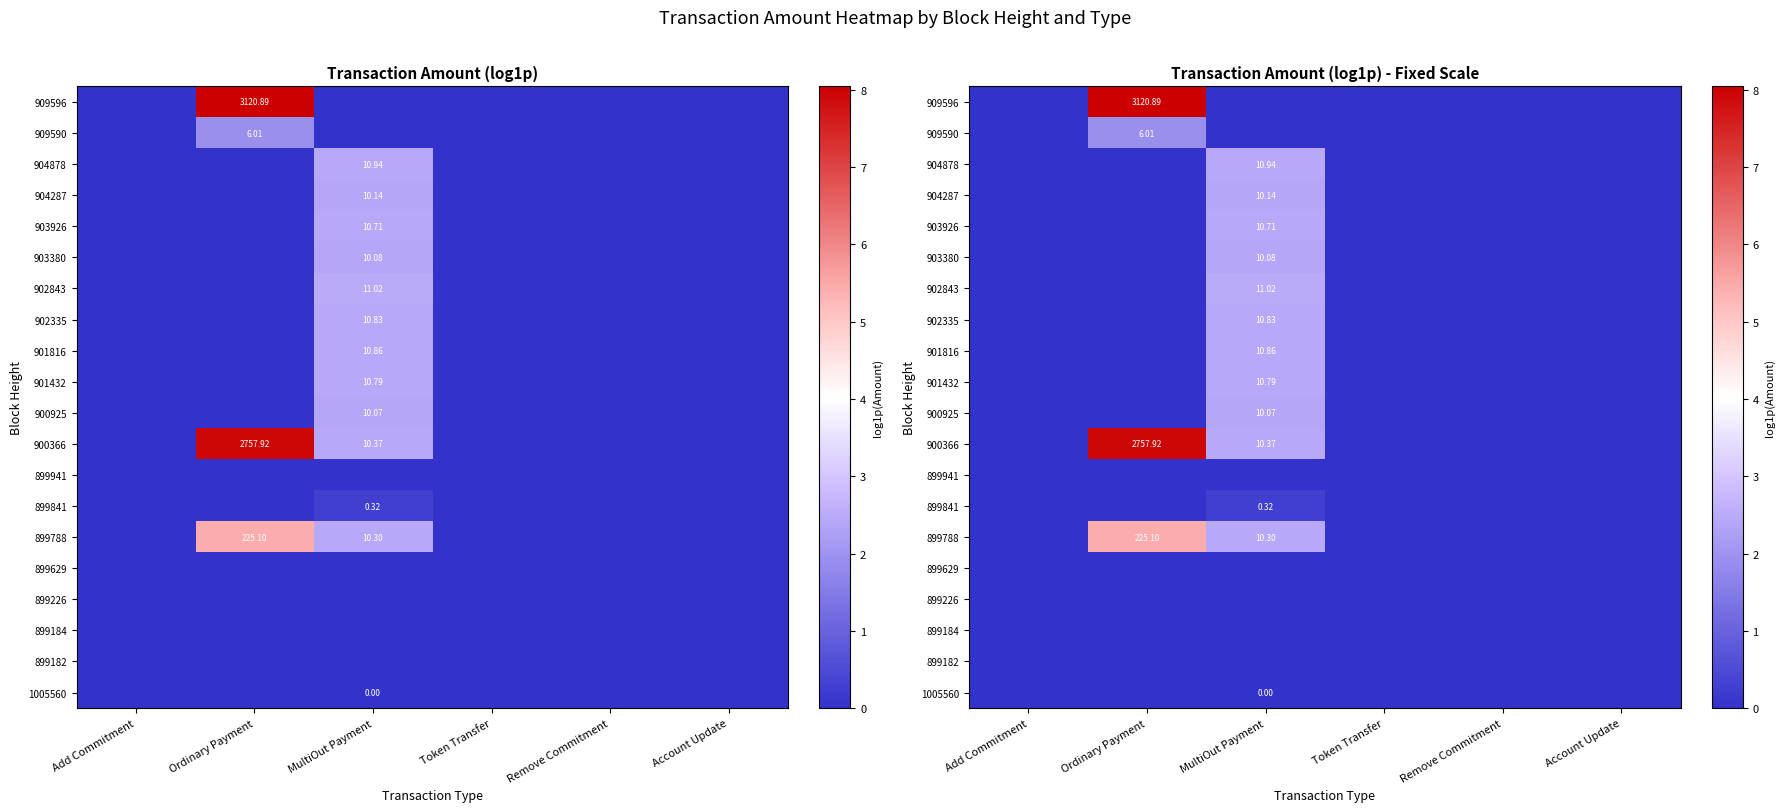

Rank the series at Ordinary Payment from lowest to highest value.

904878, 904287, 903926, 903380, 902843, 902335, 901816, 901432, 900925, 899941, 899841, 899629, 899226, 899184, 899182, 1005560, 909590, 899788, 900366, 909596